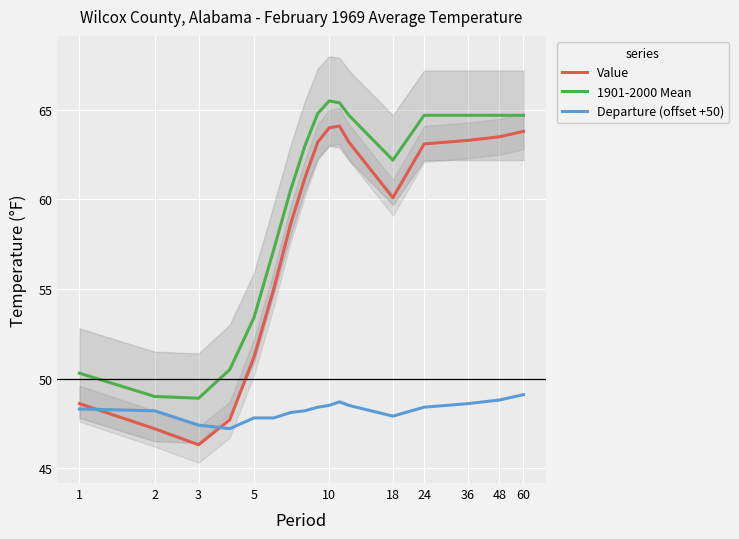

List the series in order of their overall mean, highest first.

1901-2000 Mean, Value, Departure (offset +50)